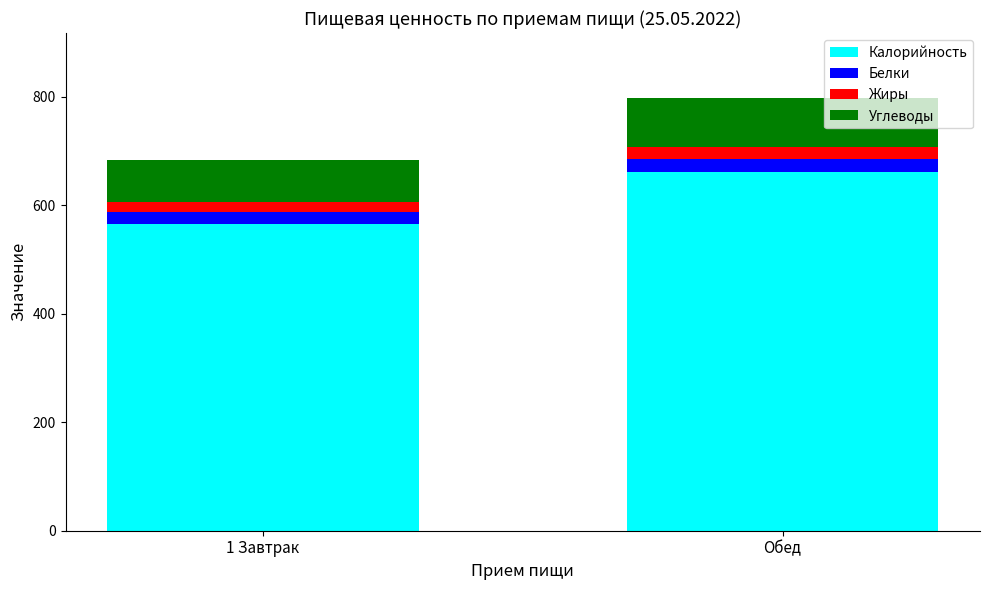

What value does the Калорийность series have at 1 Завтрак?

566.0